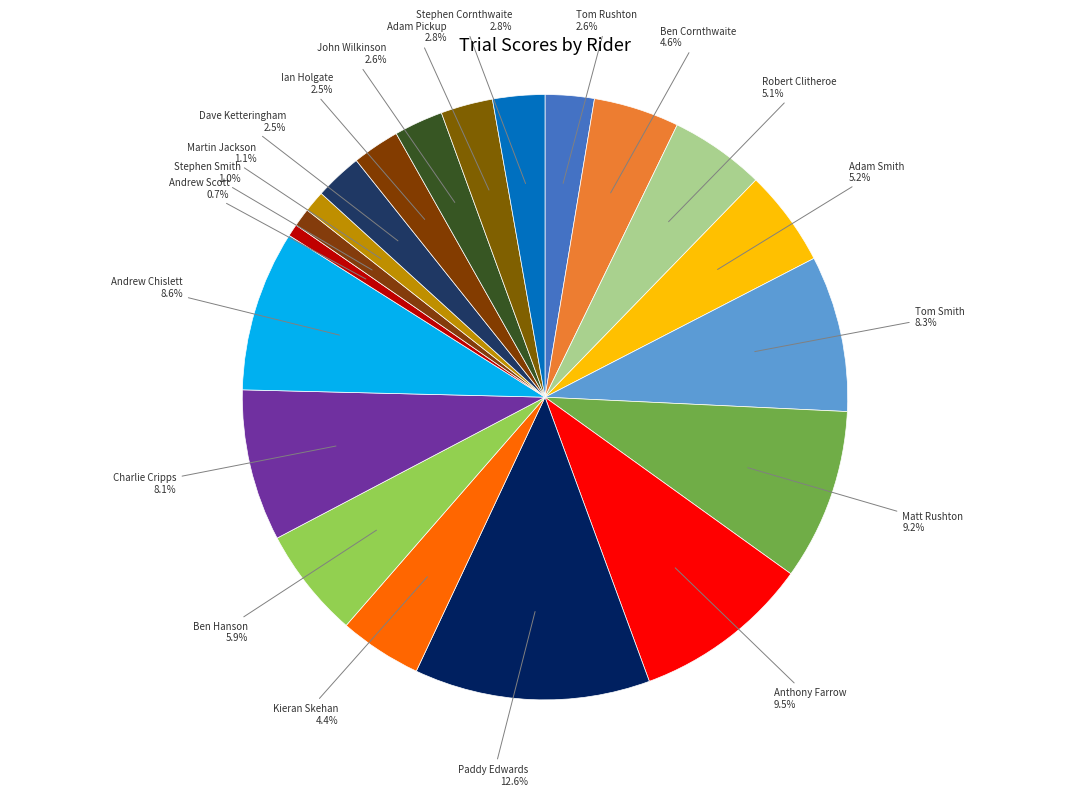

Which category has the smallest portion of the pie?

Andrew Scott